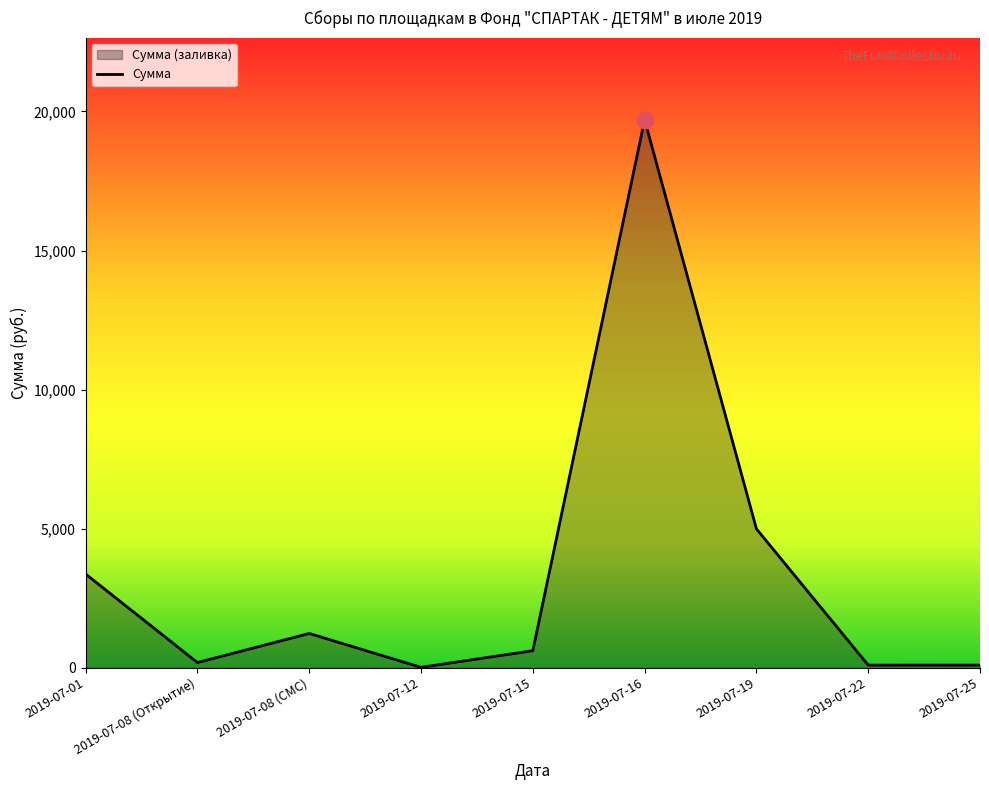

What is the change in value from 2019-07-19 to 2019-07-25?

-4898.7